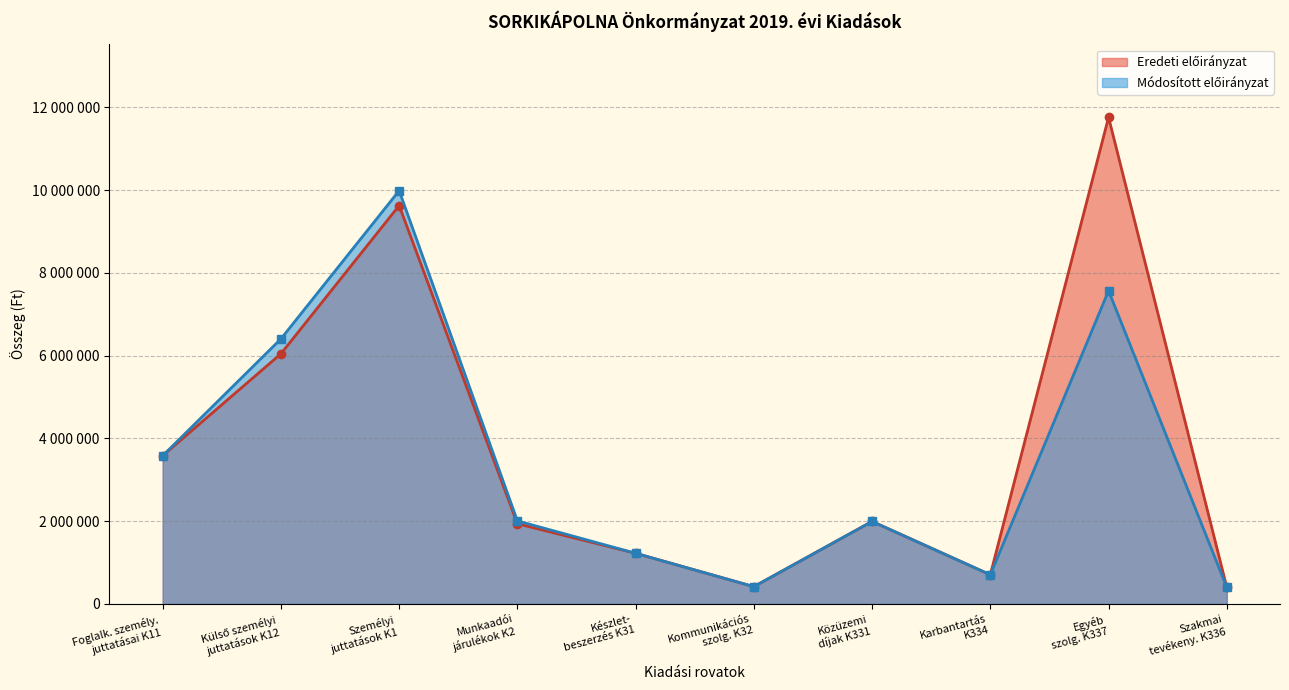

True or false: Munkaadói járulékok (K2) and Egyéb szolgáltatások (K337) intersect in this chart.

False